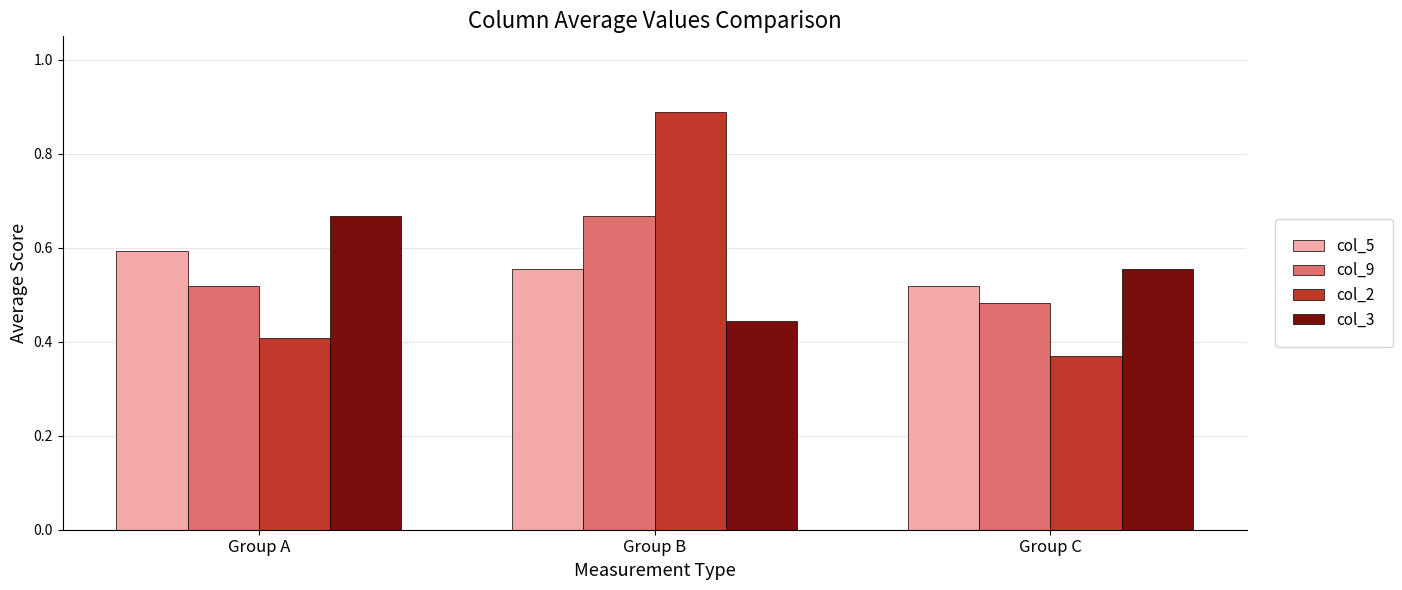

True or false: col_3 has a value of 0.6 at Group C.

True